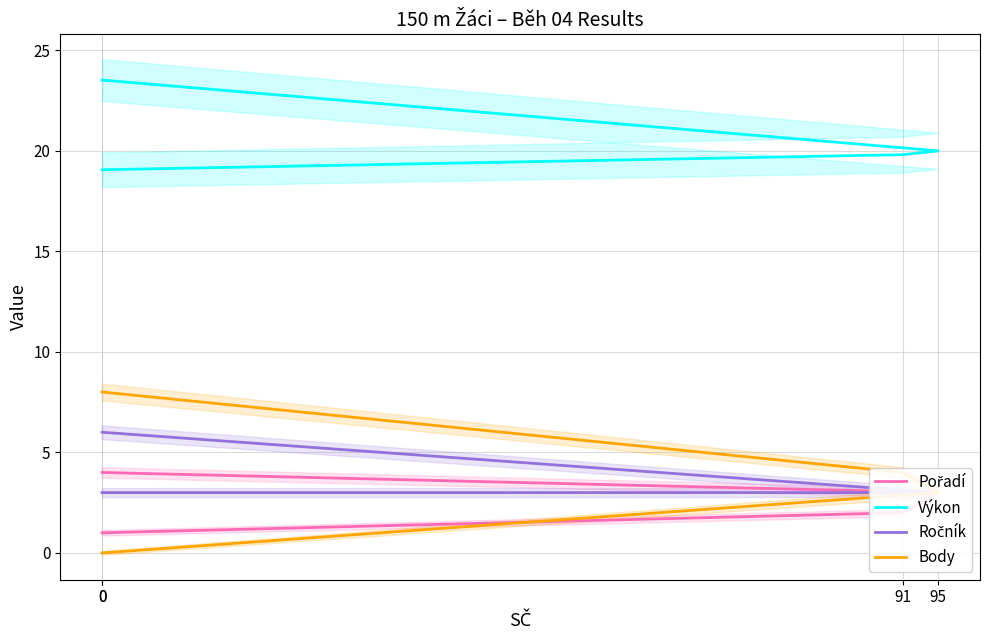

Is it true that Pořadí equals 3.0 at 95?

True